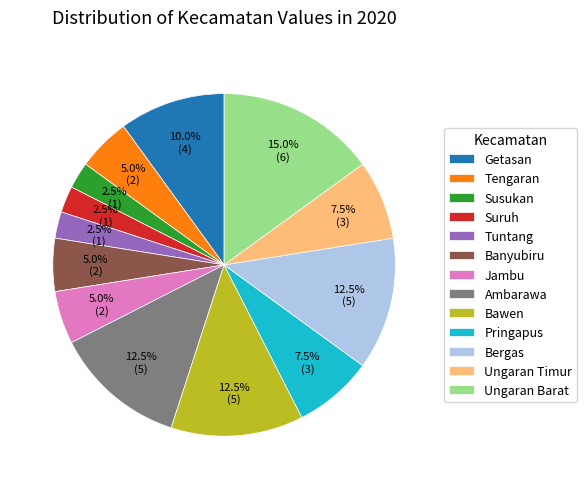

To the nearest percent, what portion does Tengaran represent?

5%